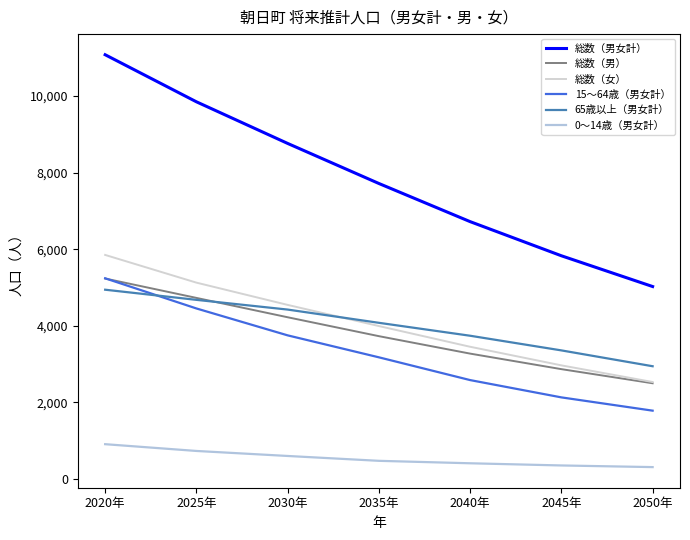

How many lines are shown in the chart?

6